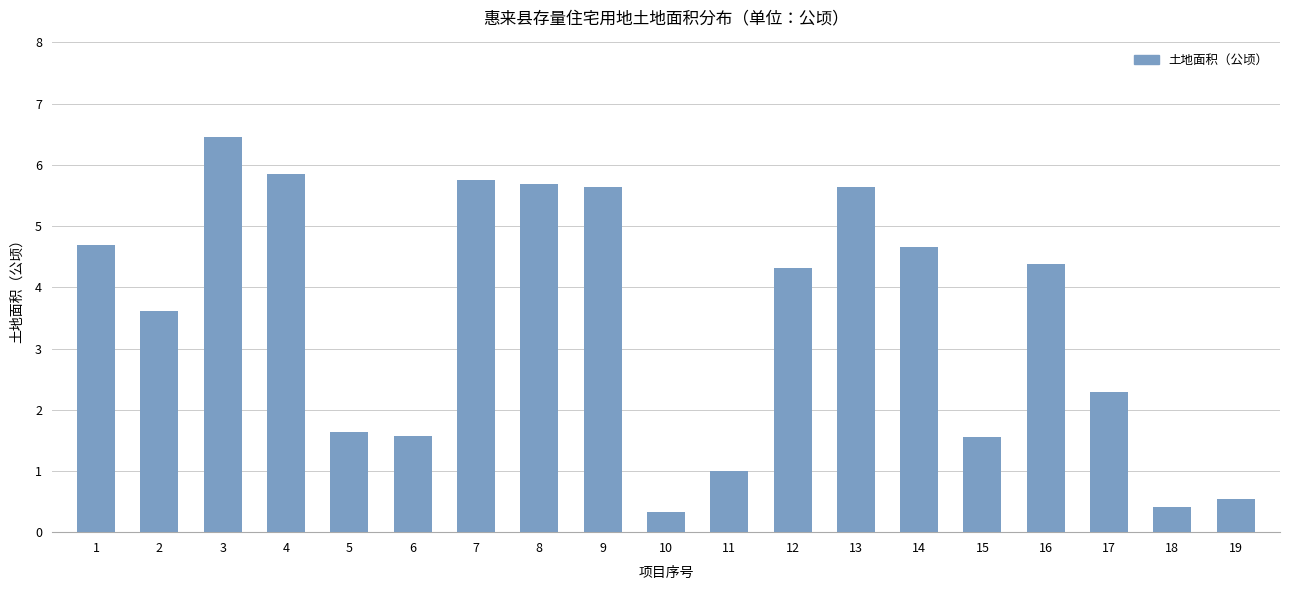

What is the maximum value shown in the chart?

6.5